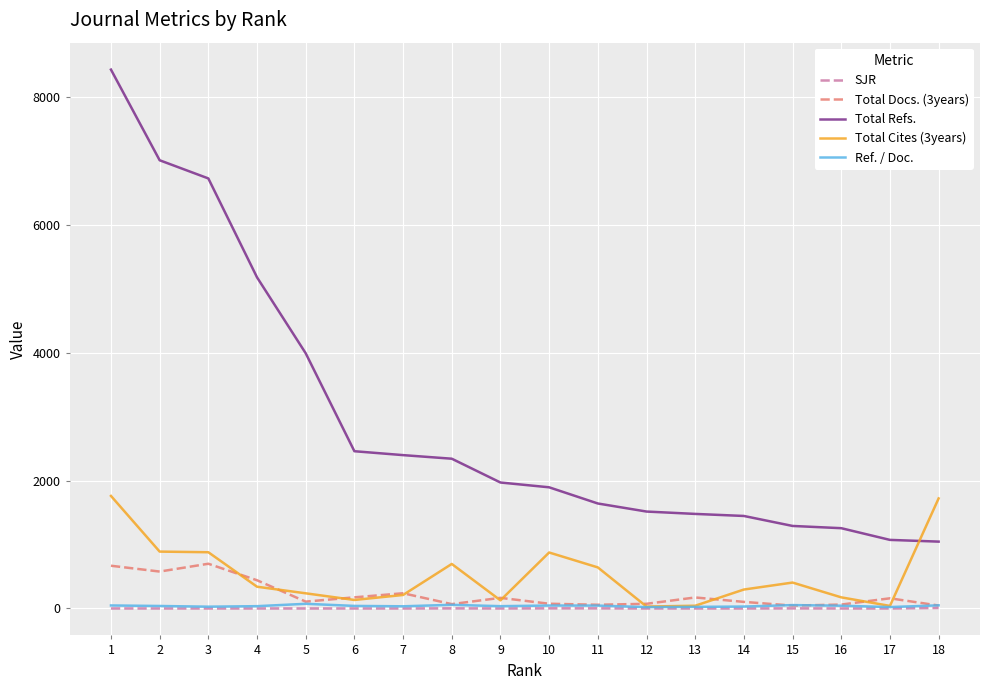

Which label corresponds to the largest value in the chart?

1